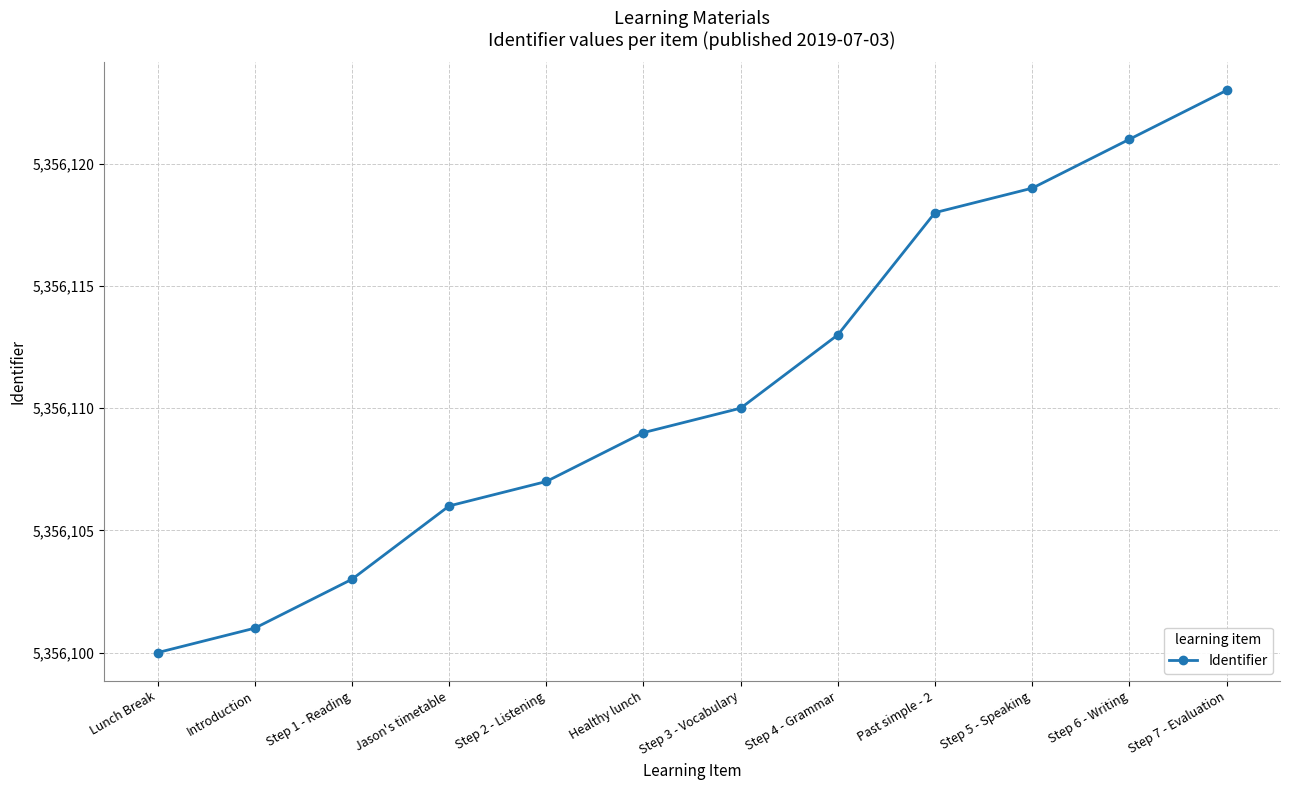

How many series are shown in this chart?

1